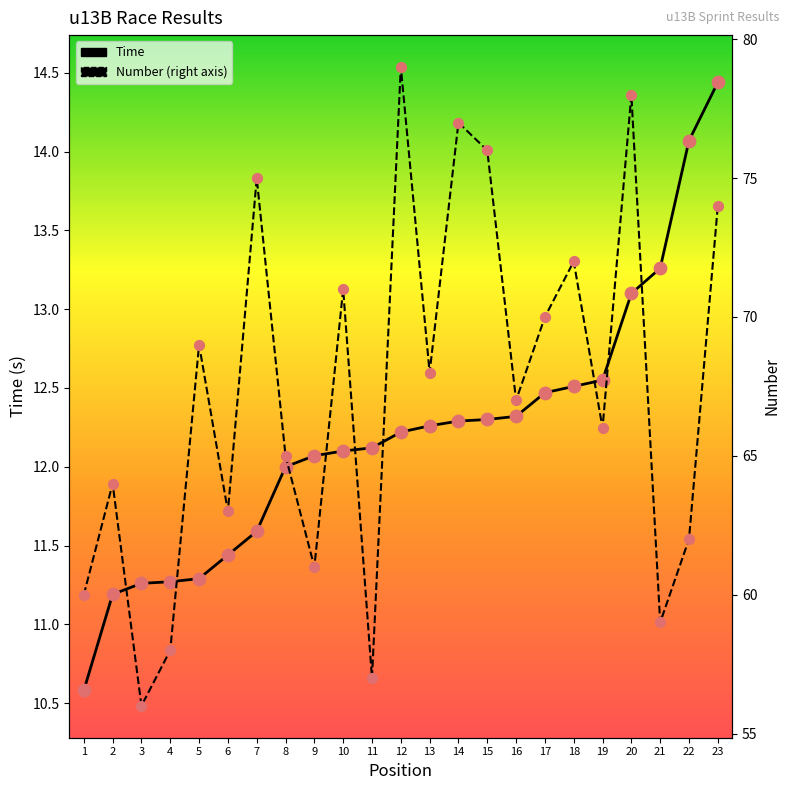

Is the value of Time at 13 greater than the value of Number at 19?

No